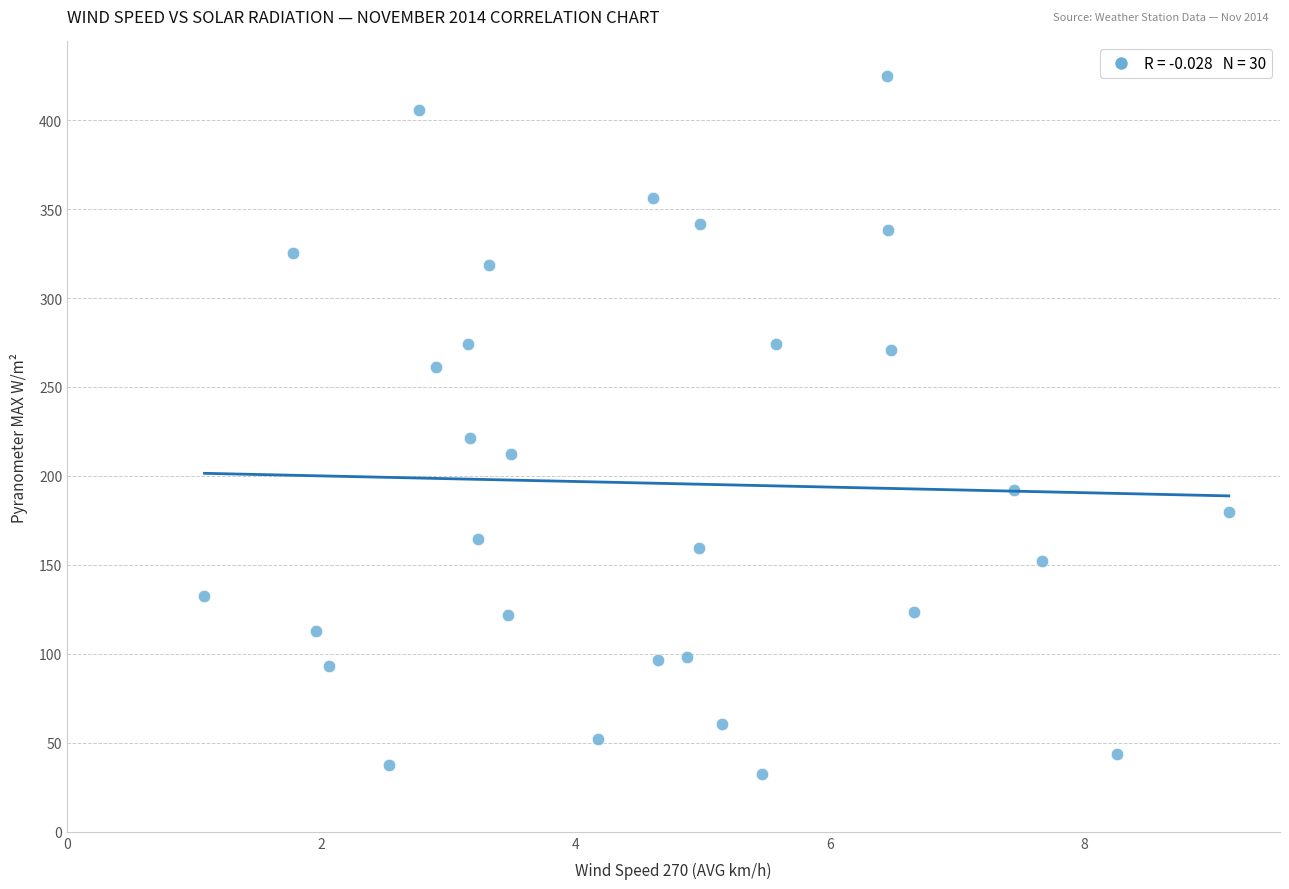

What is the range of Y values (max minus min)?

391.9